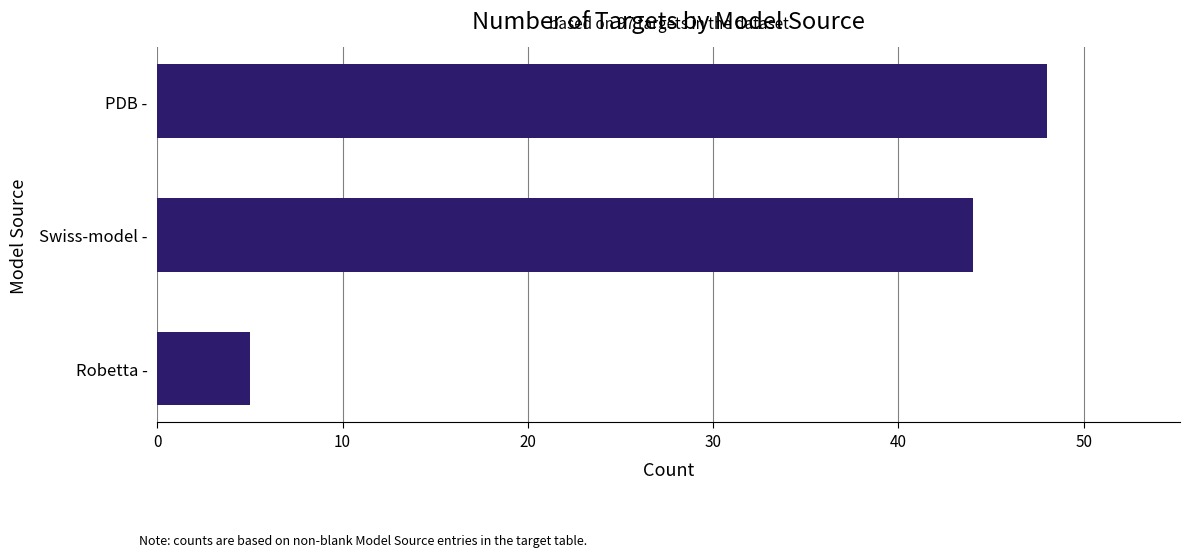

Which has a higher value, Swiss-model - or PDB -?

PDB -